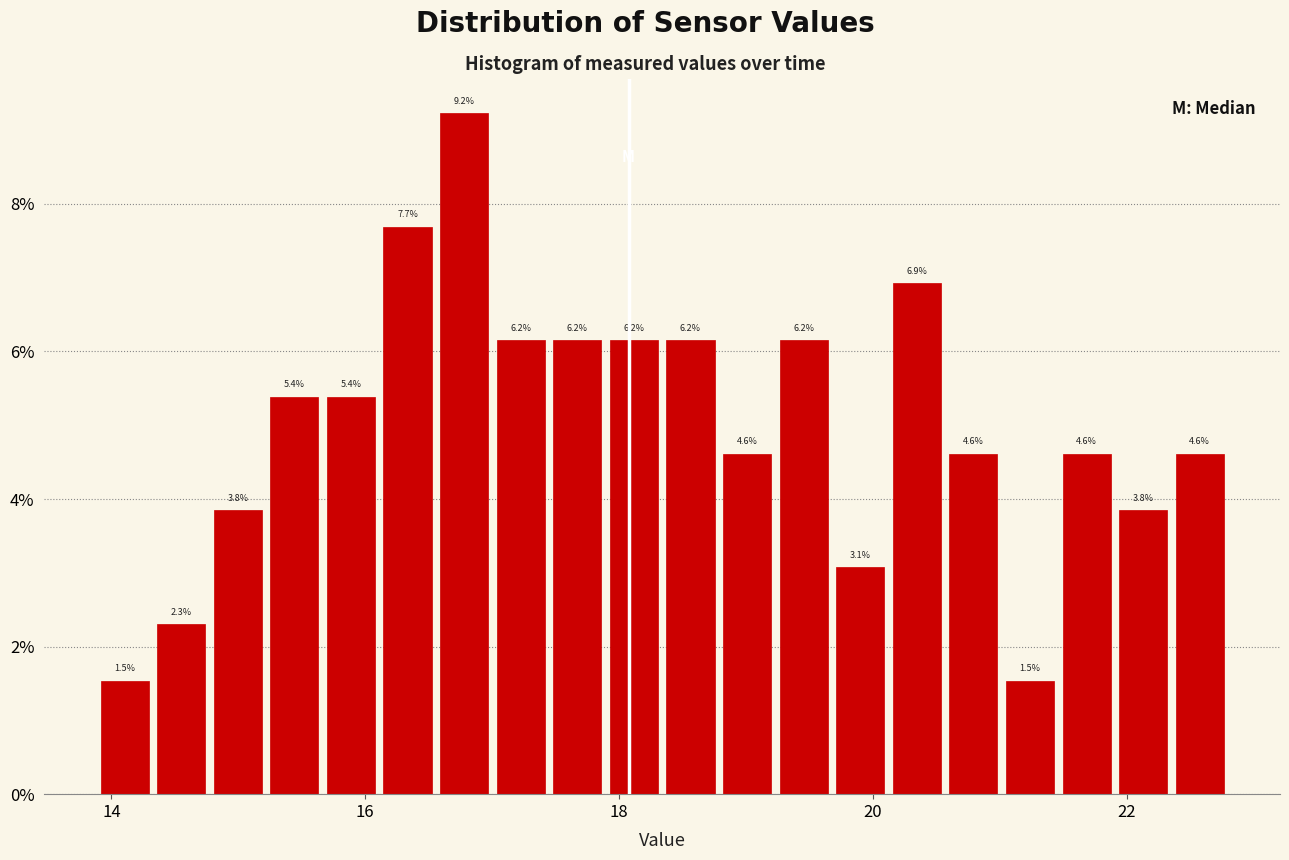

Read against the x-axis, roughly where is the centre of the tallest bar?

16.8